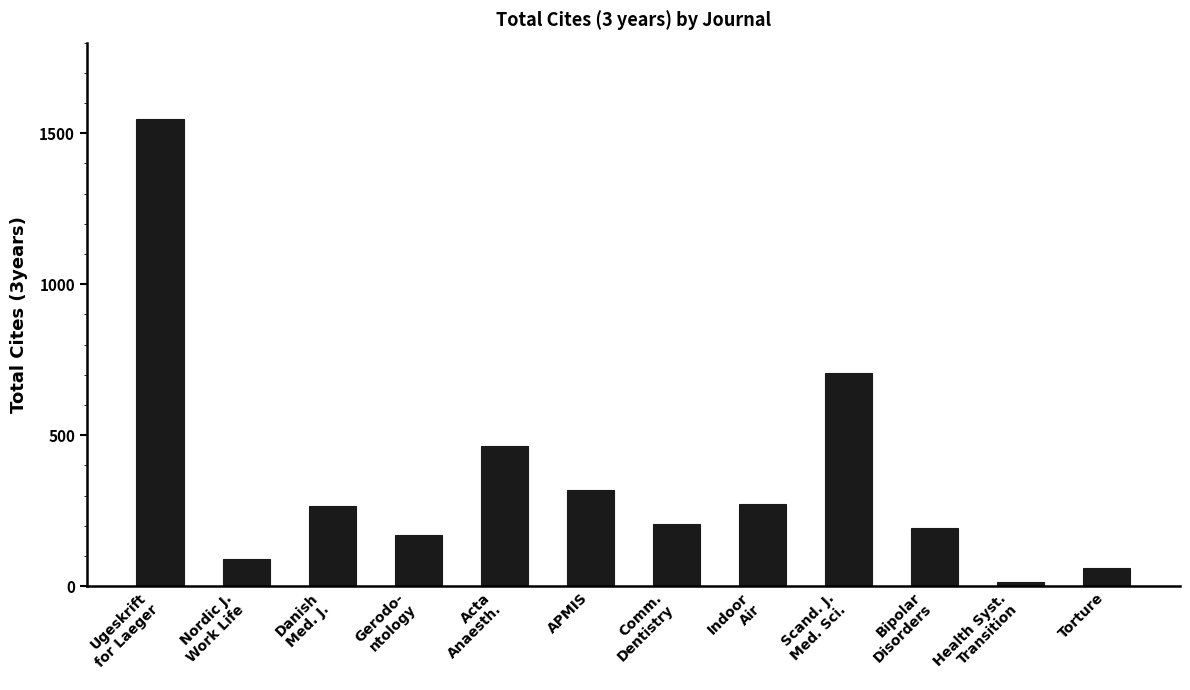

What is the difference between the maximum and minimum values?

1534